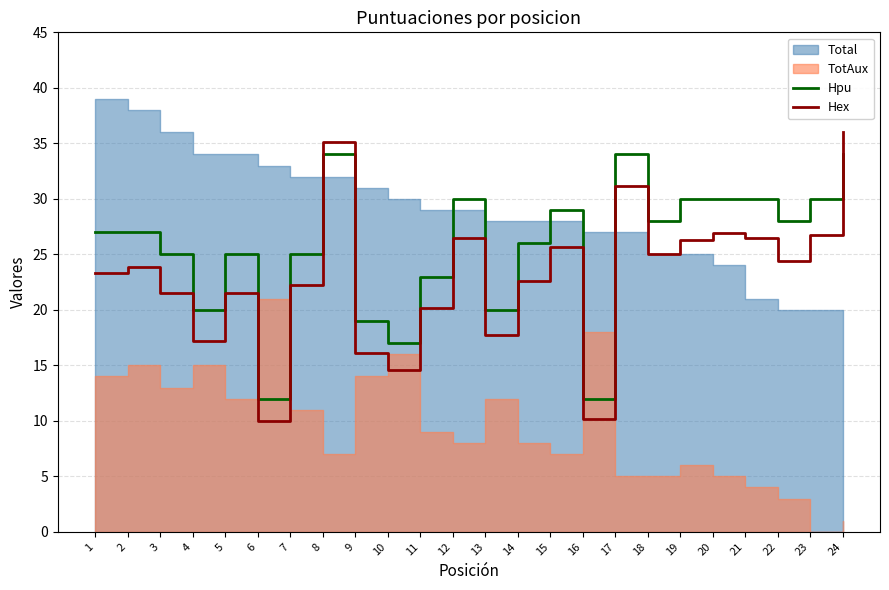

The value of Hex at 12 is 16.5. True or false?

False